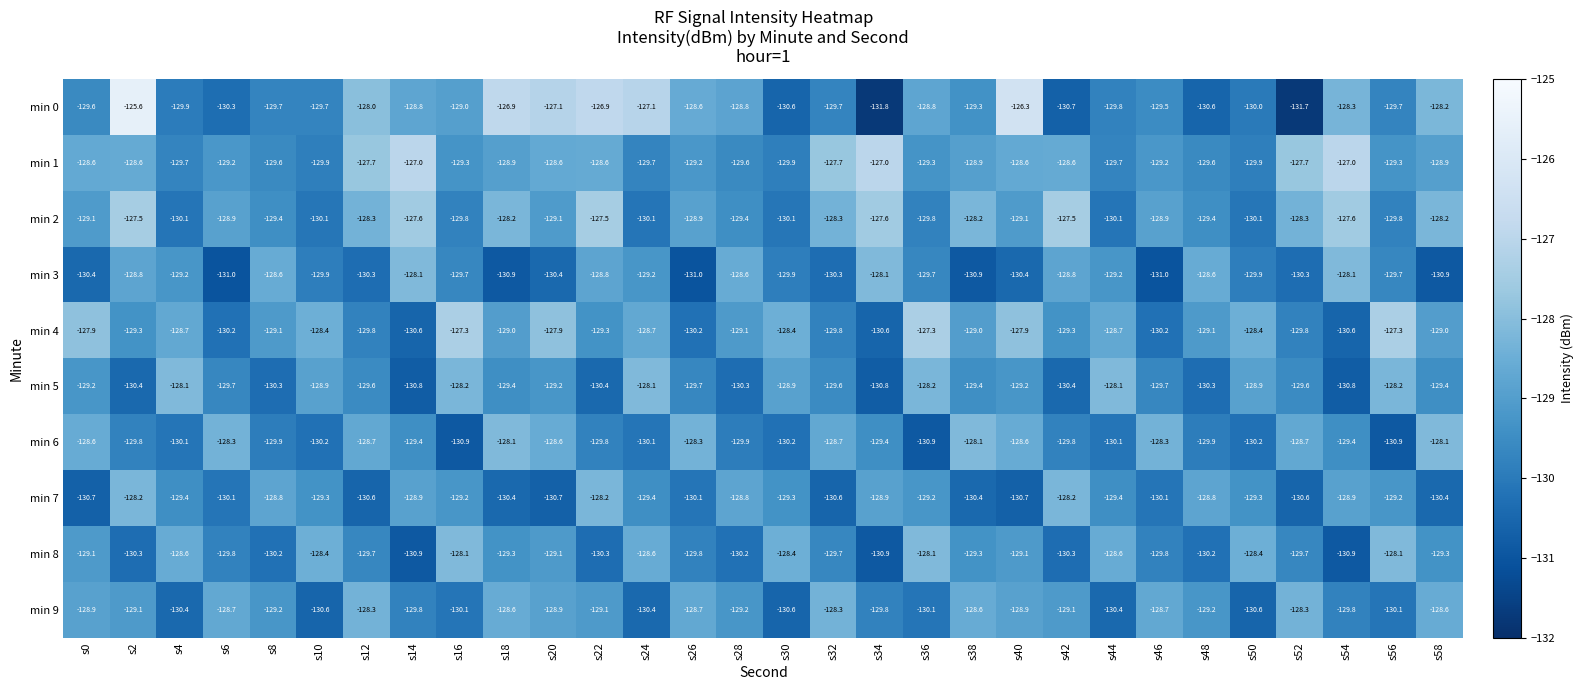

Is it true that min 3 equals -128.8 at s22?

True